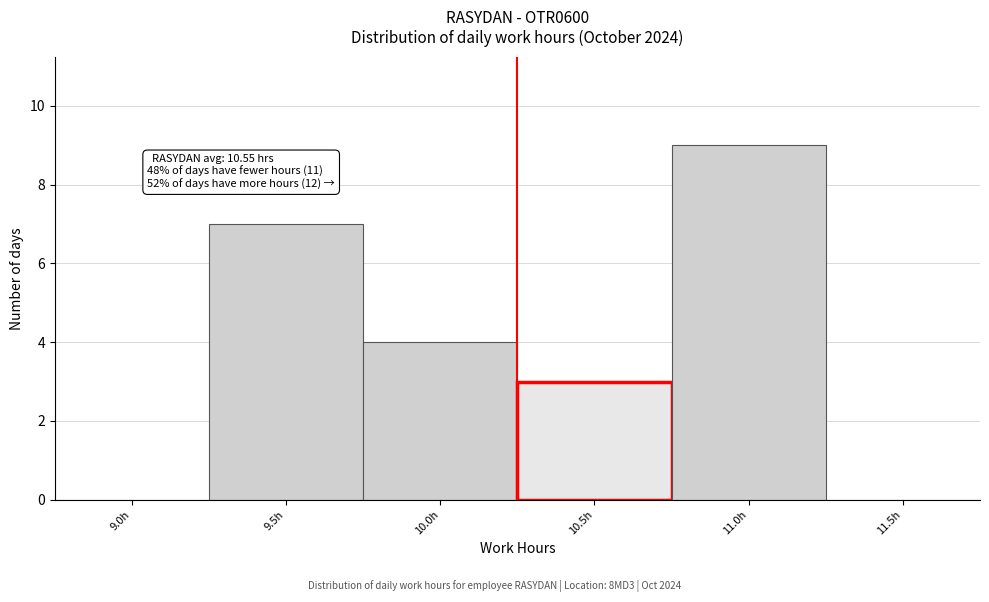

Reading right to left, what are all the values shown in this chart?

11.5h=0	11.0h=9	10.5h=3	10.0h=4	9.5h=7	9.0h=0